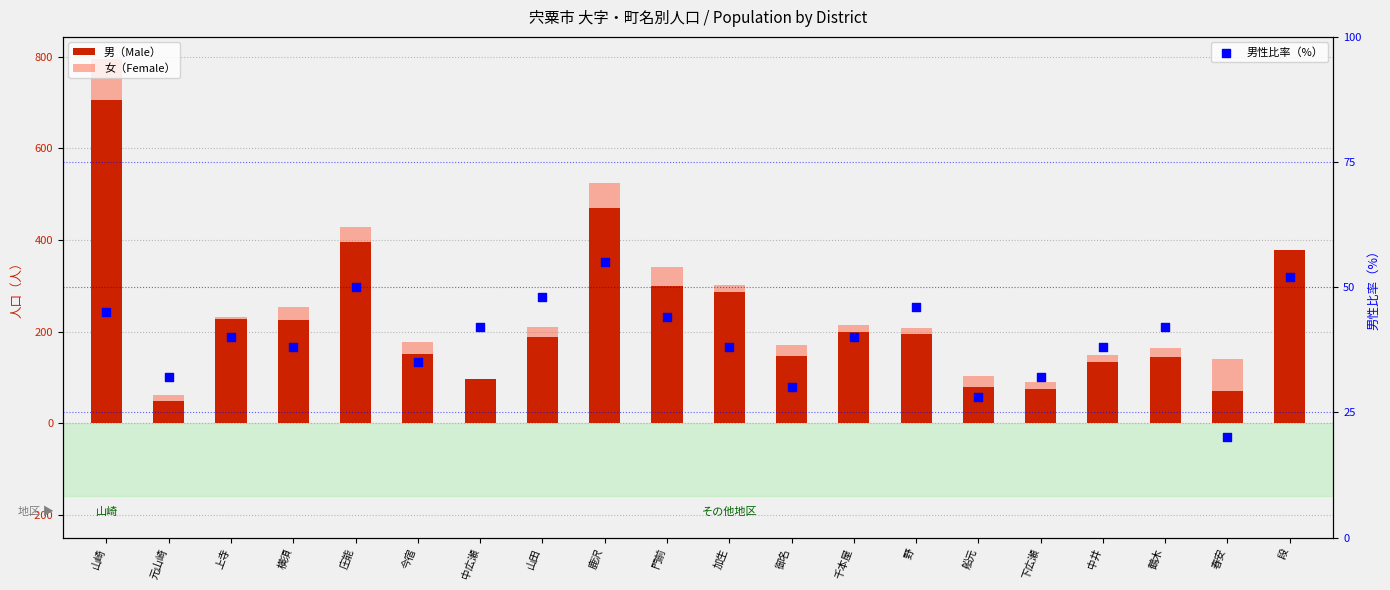

What are all the series names shown in the legend?

男（Male）, 女（Female）, 男性比率（%）